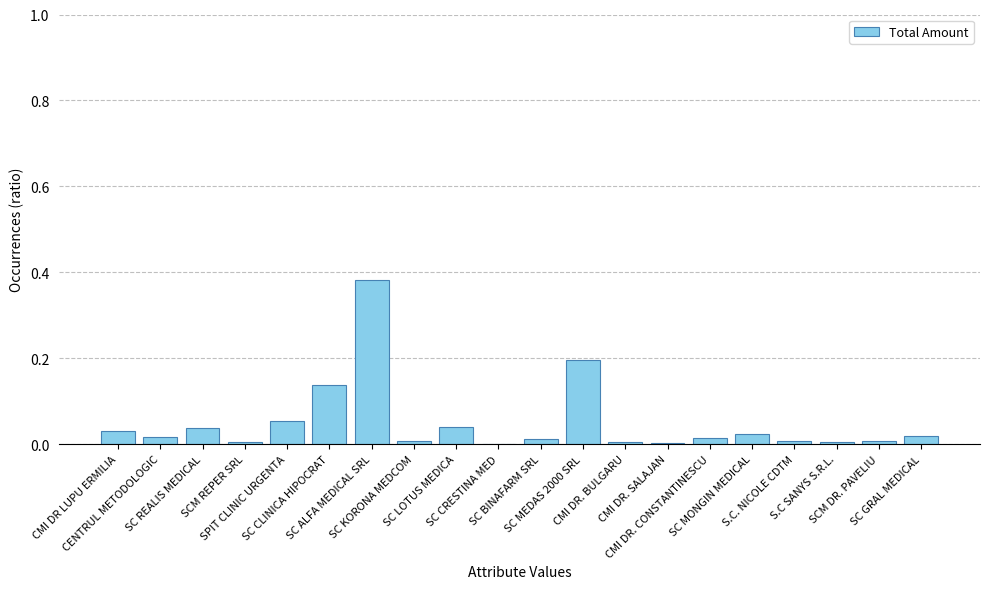

What is the sum of the values at SCM REPER SRL and SC CLINICA HIPOCRAT?

0.1